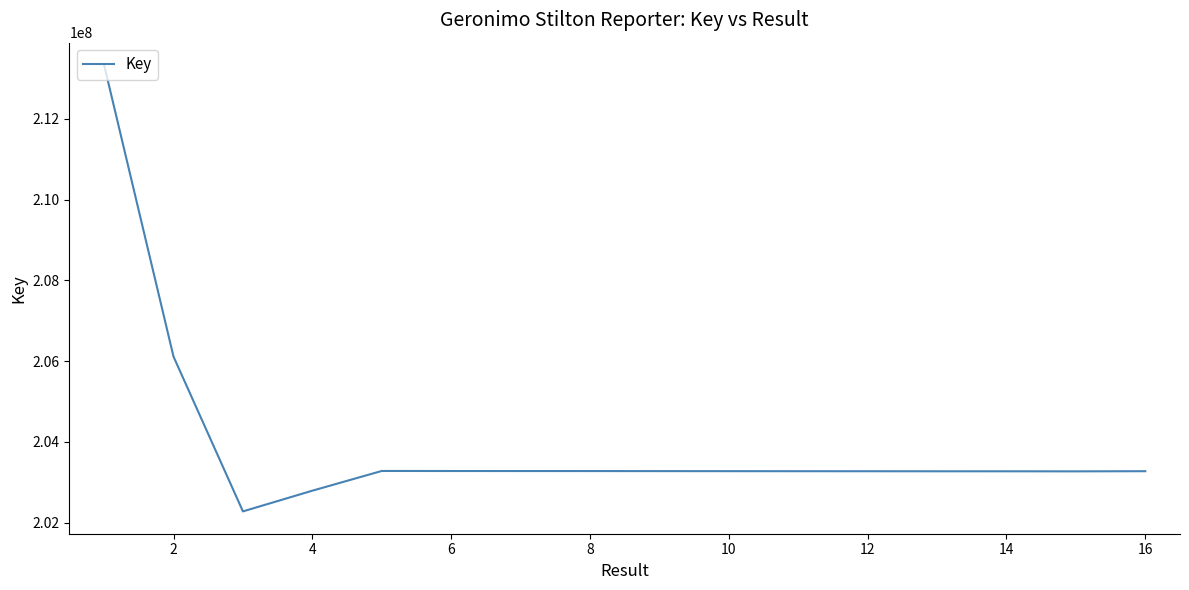

What is the maximum value shown in the chart?

213334118